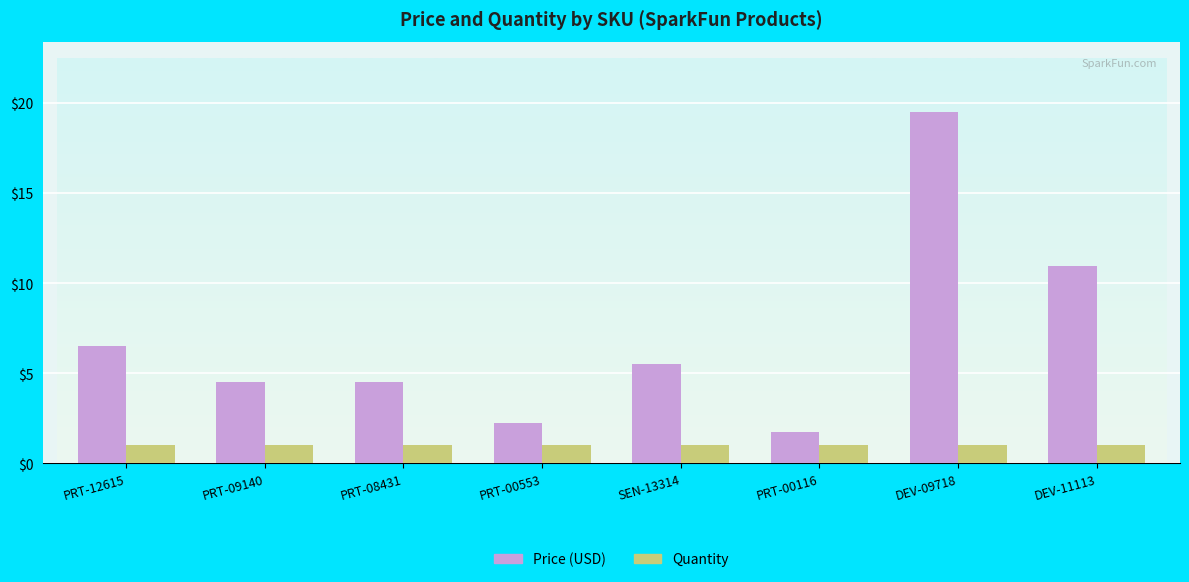

Which series has the widest spread of values?

Price (USD)